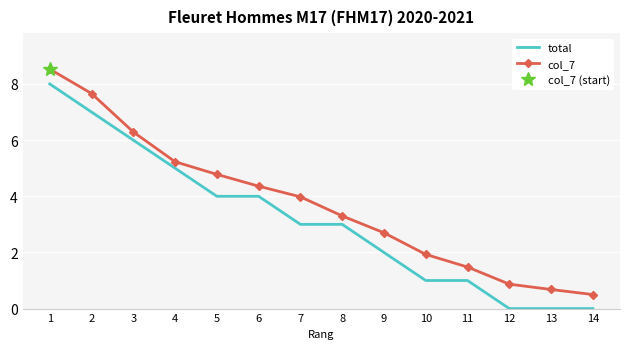

Reading left to right, list all the values displayed in this chart.

total: 1=8.0	2=7.0	3=6.0	4=5.0	5=4.0	6=4.0	7=3.0	8=3.0	9=2.0	10=1.0	11=1.0	12=0.0	13=0.0	14=0.0
col_7: 1=8.5	2=7.7	3=6.3	4=5.2	5=4.8	6=4.4	7=4.0	8=3.3	9=2.7	10=1.9	11=1.5	12=0.9	13=0.7	14=0.5